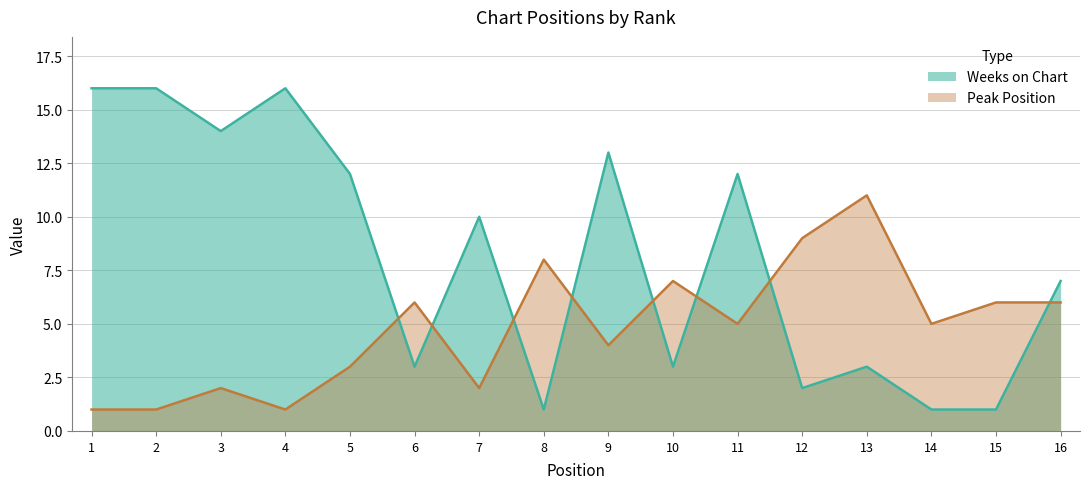

The Peak Position series shows 6 at 13. True or false?

False